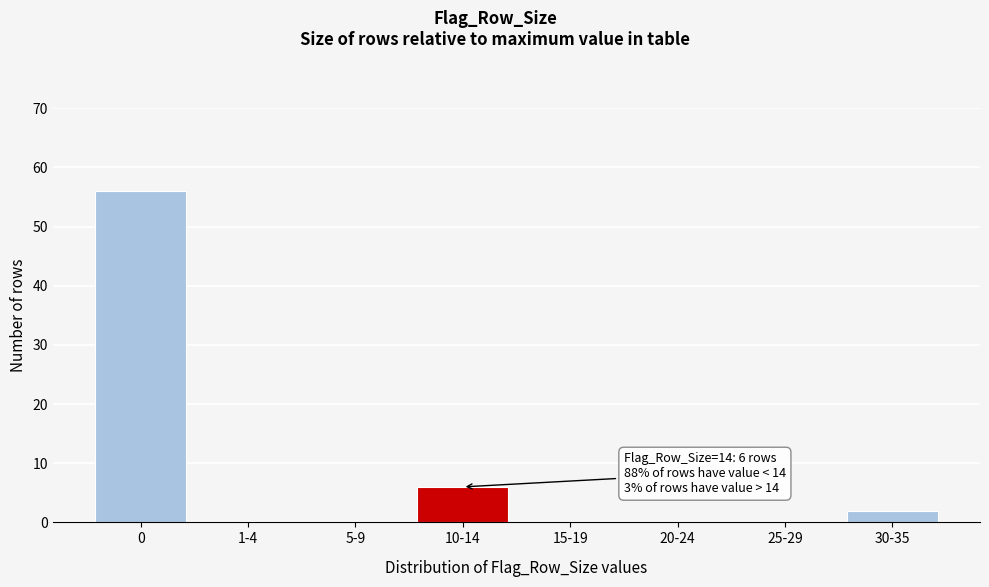

Reading left to right, extract all data points from this chart.

0=56	1-4=0	5-9=0	10-14=6	15-19=0	20-24=0	25-29=0	30-35=2